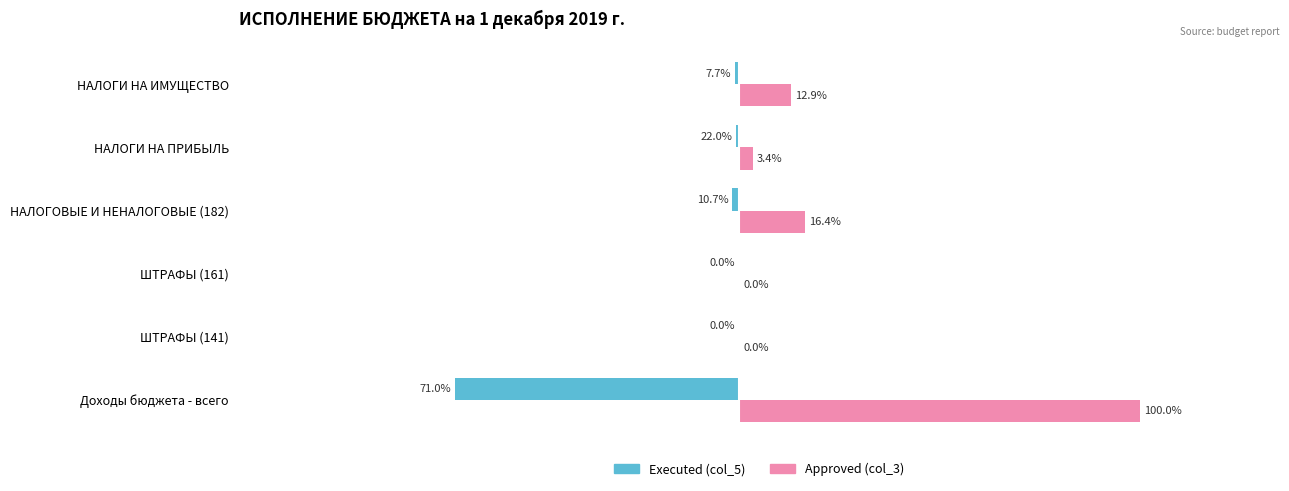

What are all the series names shown in the legend?

Executed (col_5), Approved (col_3)